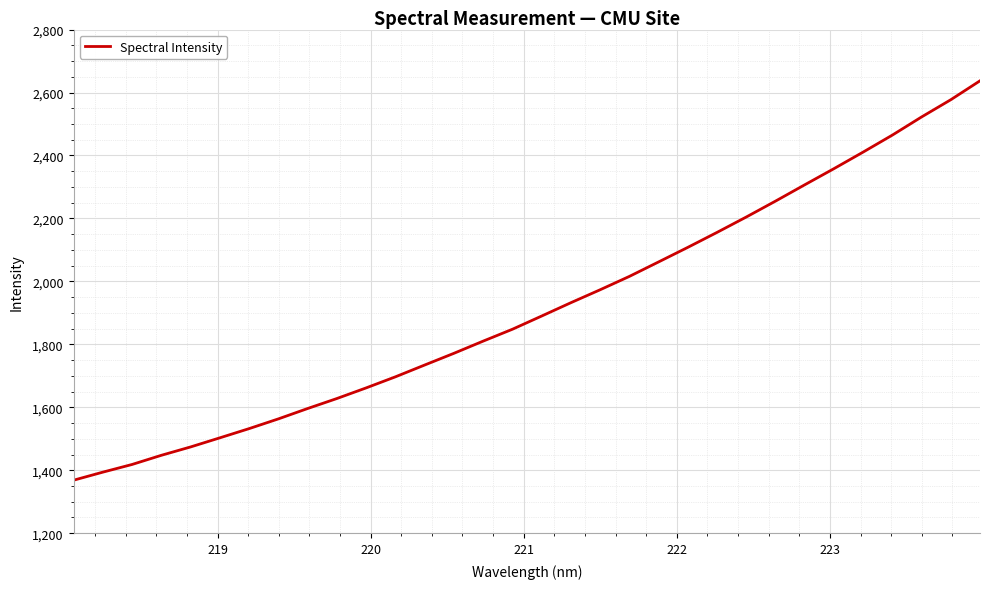

How many series are shown in this chart?

1